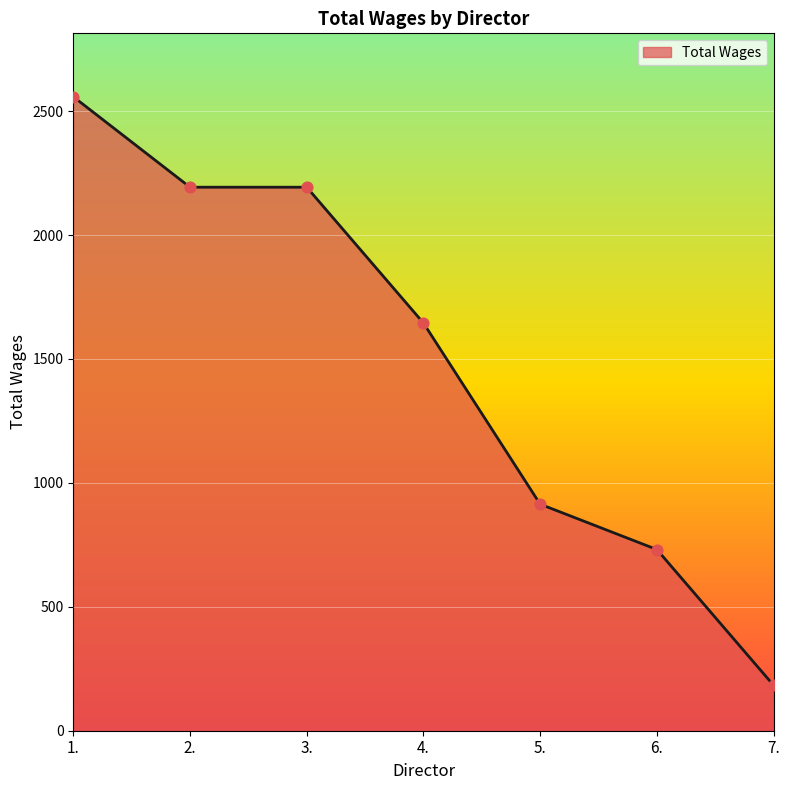

What is the change in value from 1. to 6.?

-1827